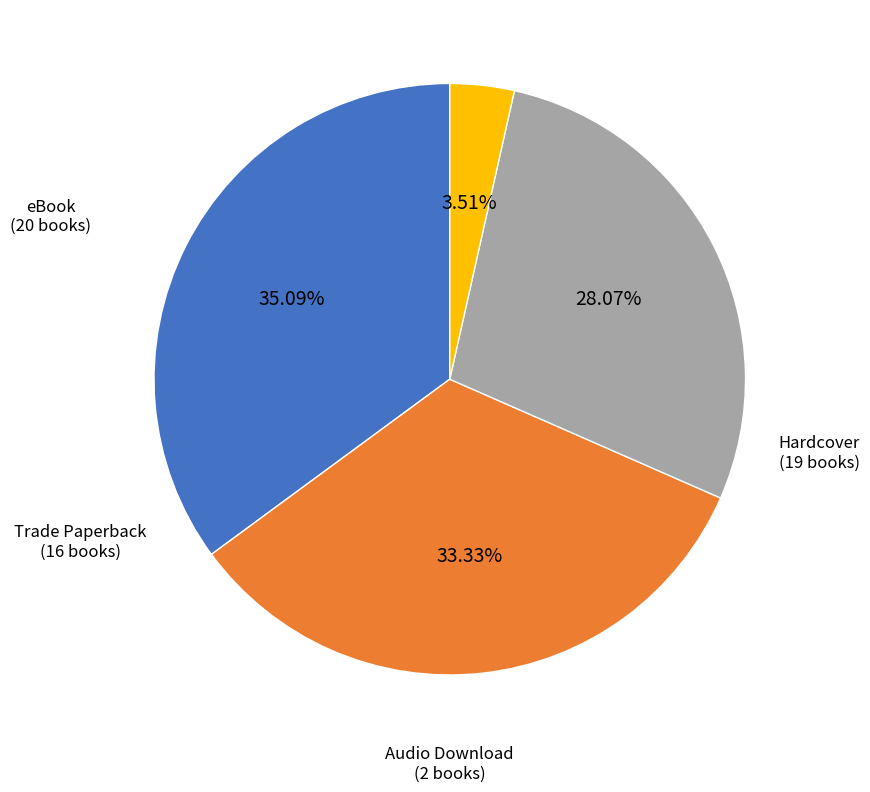

Count the number of slices in the pie.

4